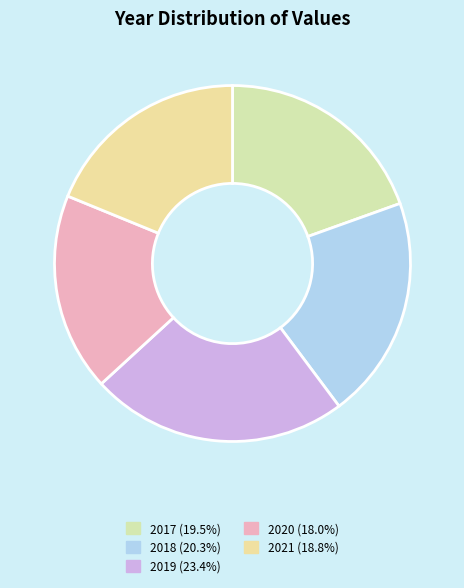

What is the total percentage of 2019 and 2020?

41.4%